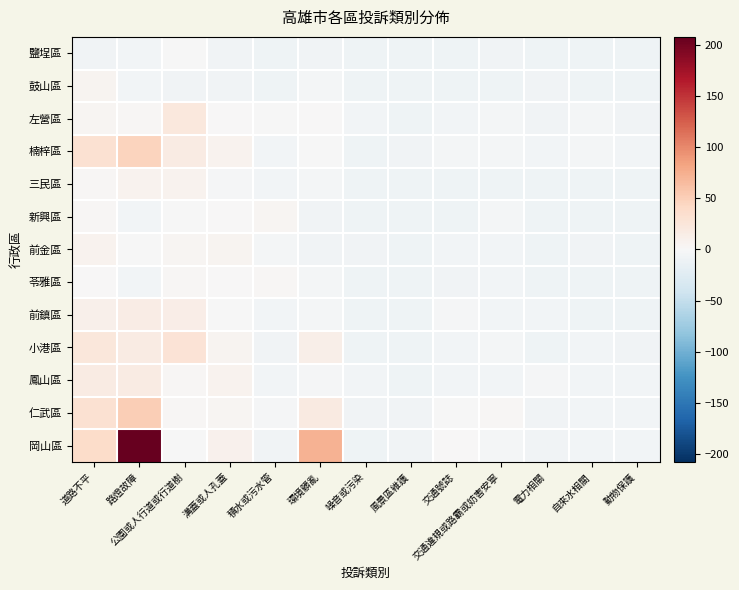

Which series changed the most between 路燈故障 and 環境髒亂?

岡山區